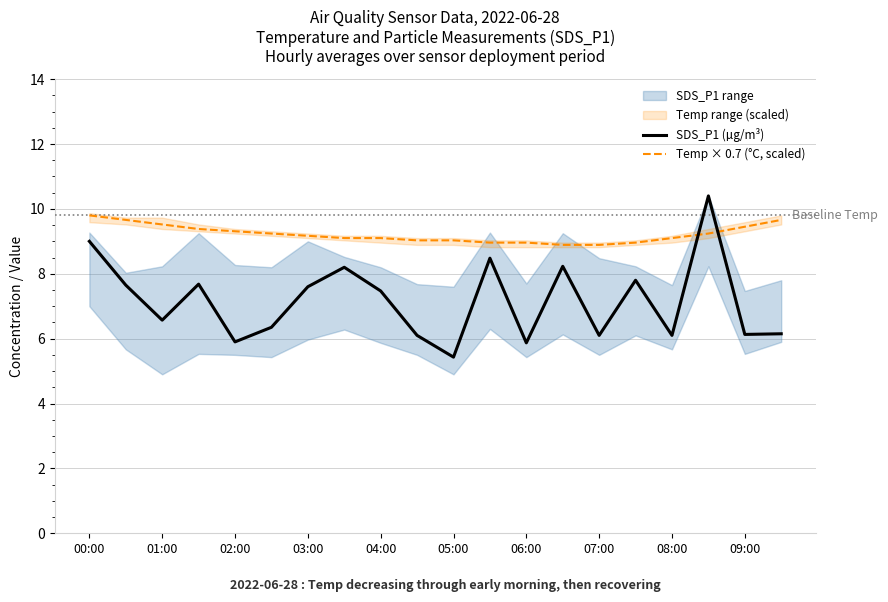

How many intersections are there between Temp × 0.7 (°C, scaled) and SDS_P1 (µg/m³)?

2